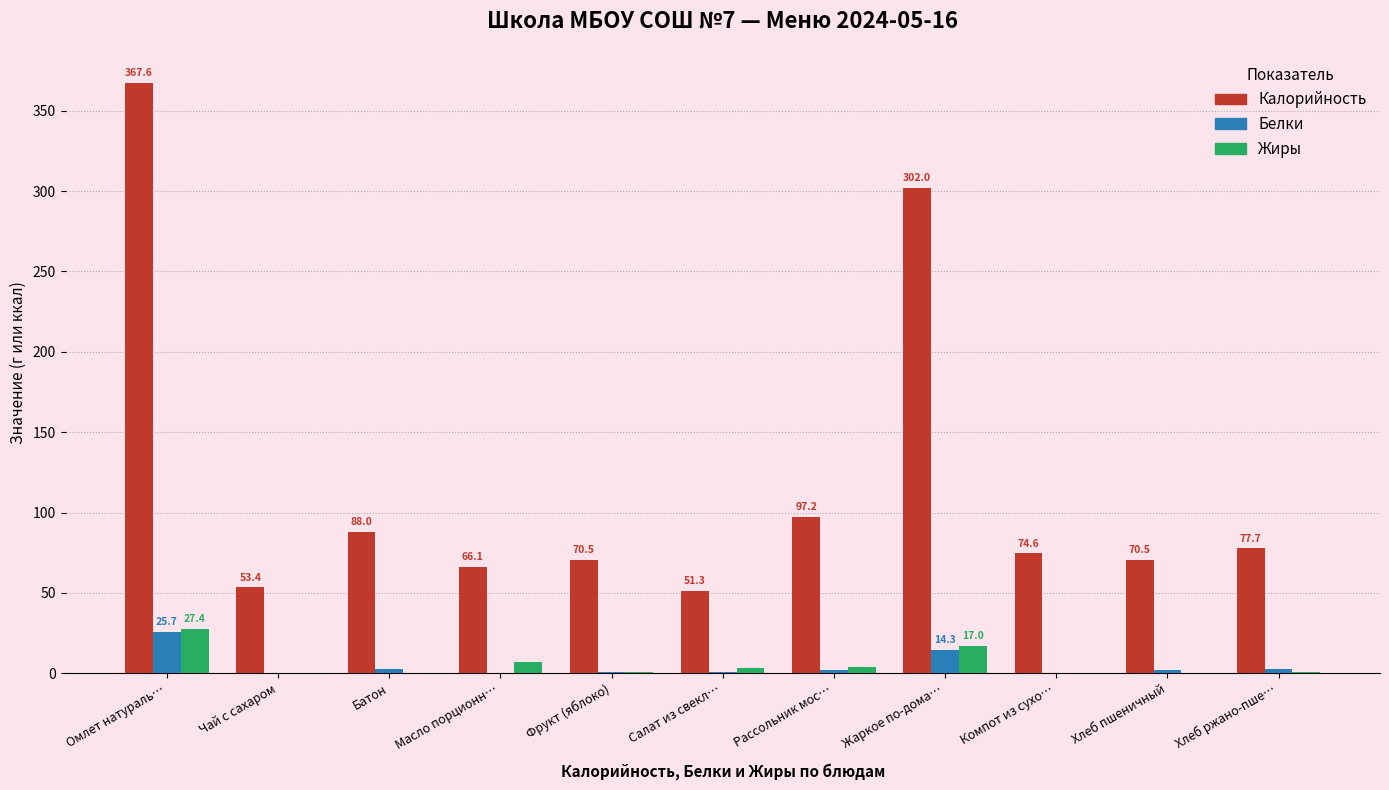

What is the total value across all series at Компот из сухо…?

74.8